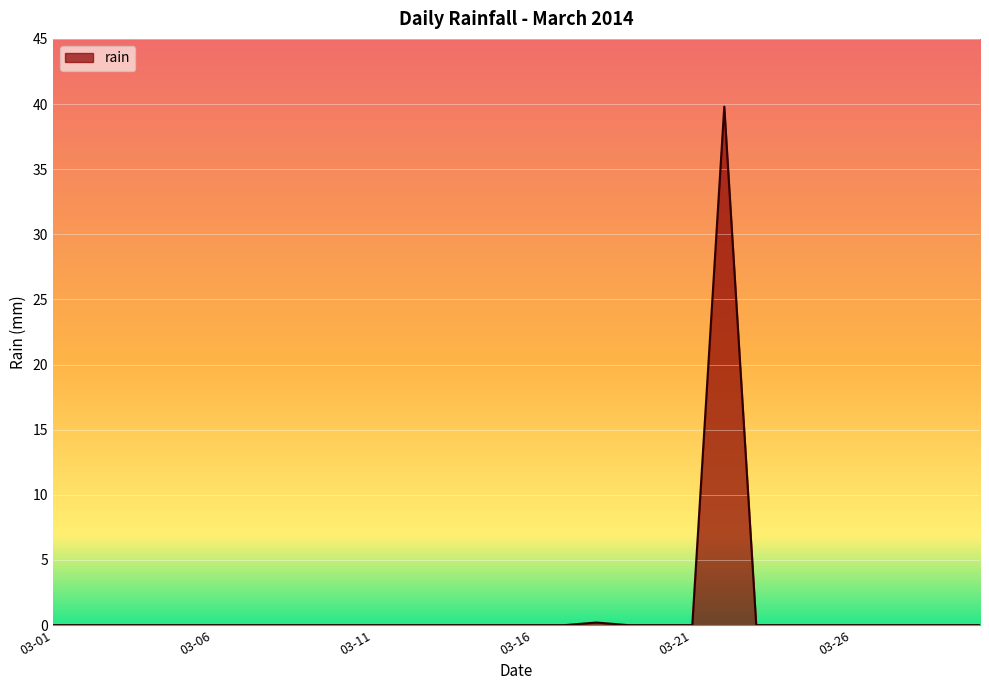

What is the greatest value displayed?

39.8